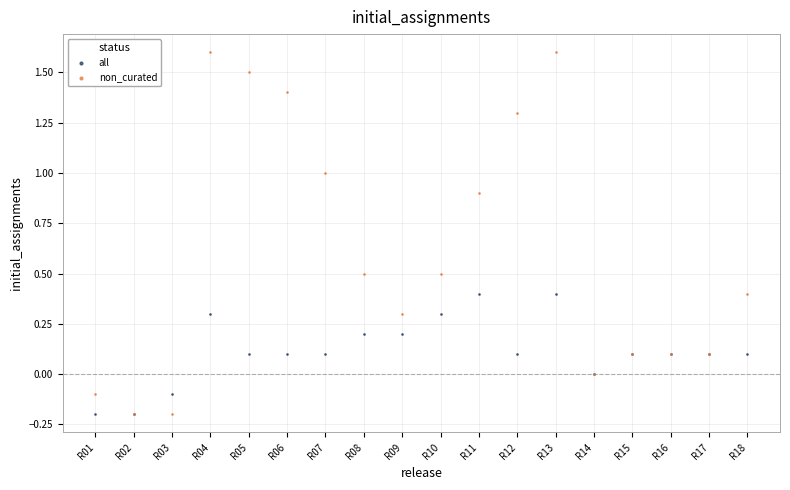

What are all the series names shown in the legend?

all, non_curated